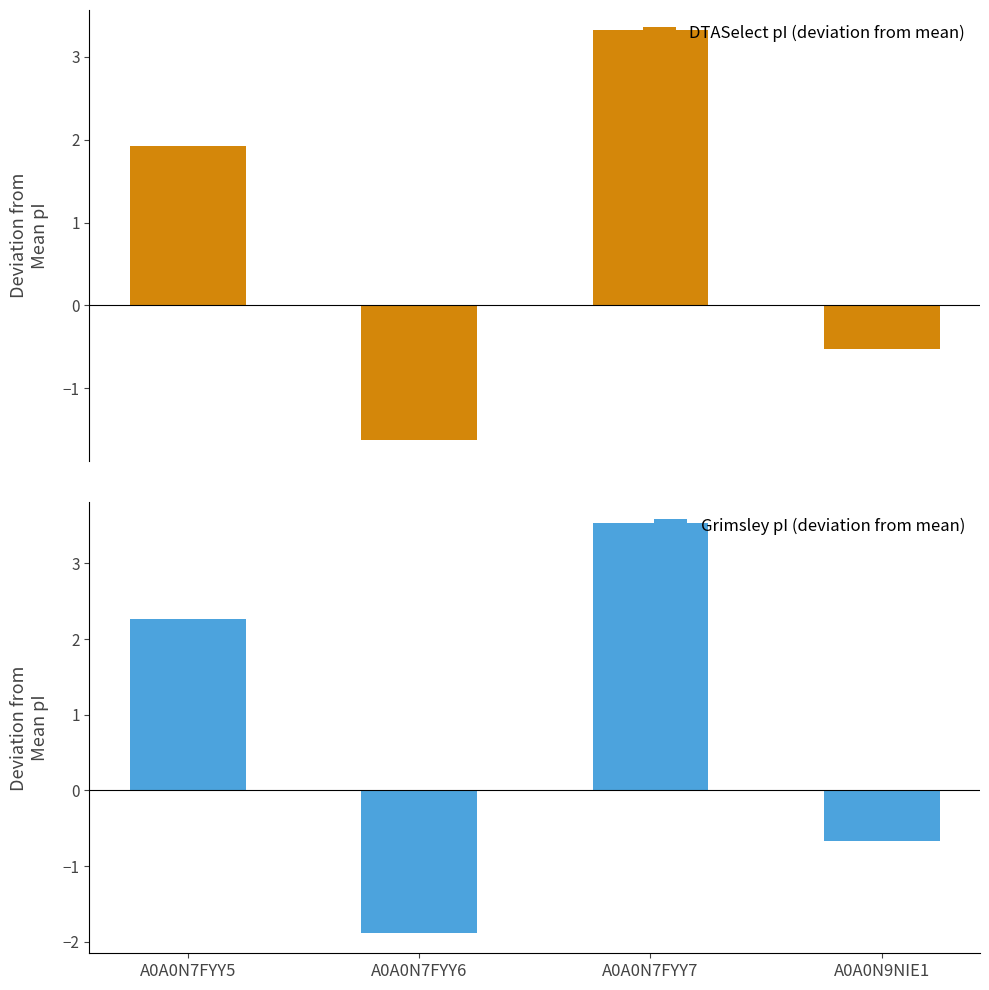

What is the difference between the maximum and minimum values in the DTASelect pI (deviation from mean) series?

4.9